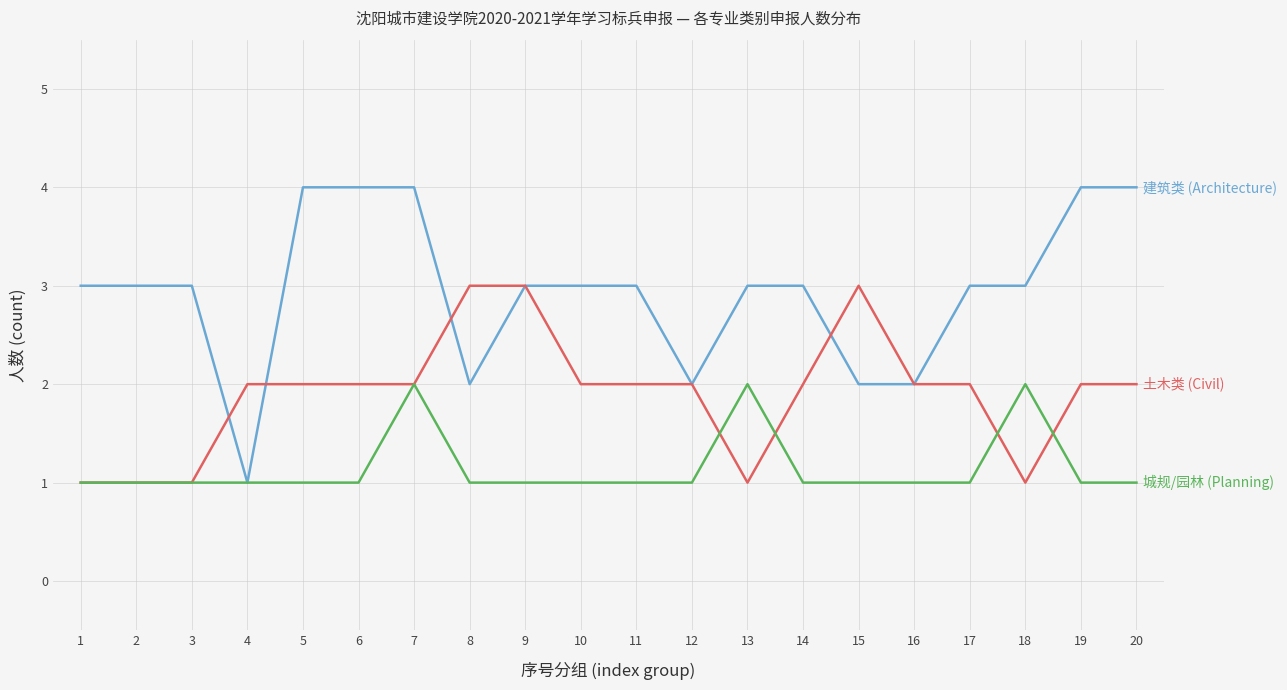

What is the smallest value displayed?

1